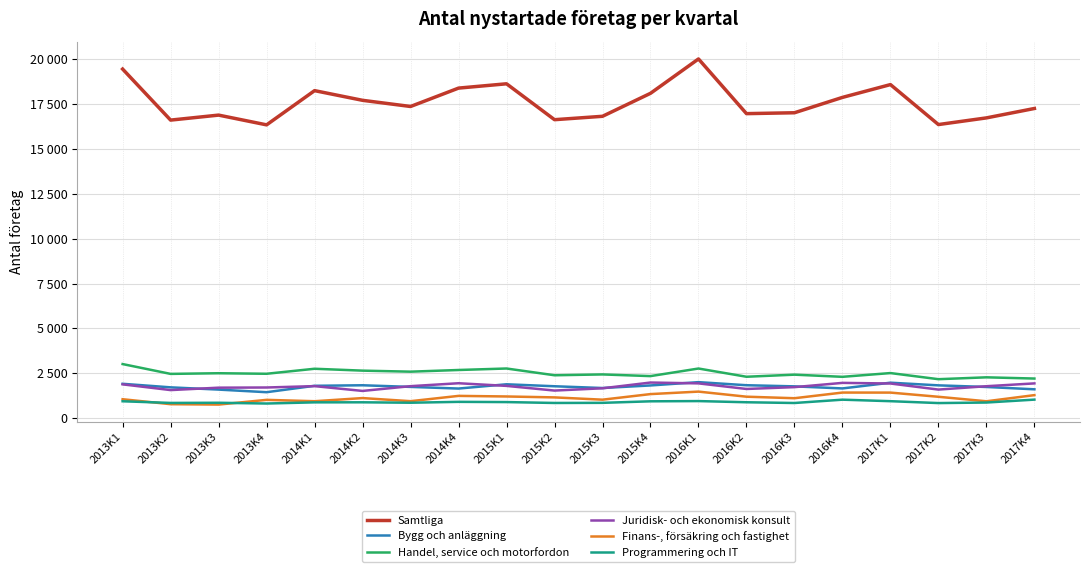

What are all the series names shown in the legend?

Samtliga, Bygg och anläggning, Handel, service och motorfordon, Juridisk- och ekonomisk konsult, Finans-, försäkring och fastighet, Programmering och IT